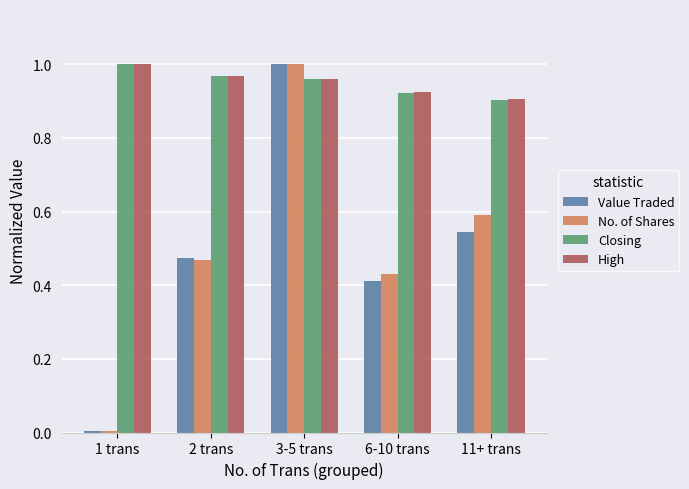

At which category is the sum across all series the highest?

3-5 trans